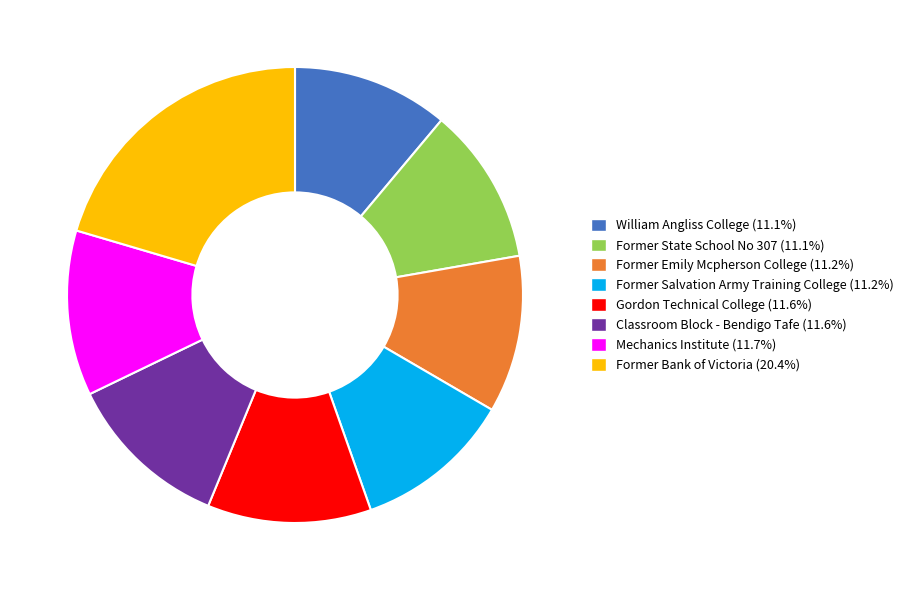

Combined, do William Angliss College and Former Emily Mcpherson College account for over 50%?

No